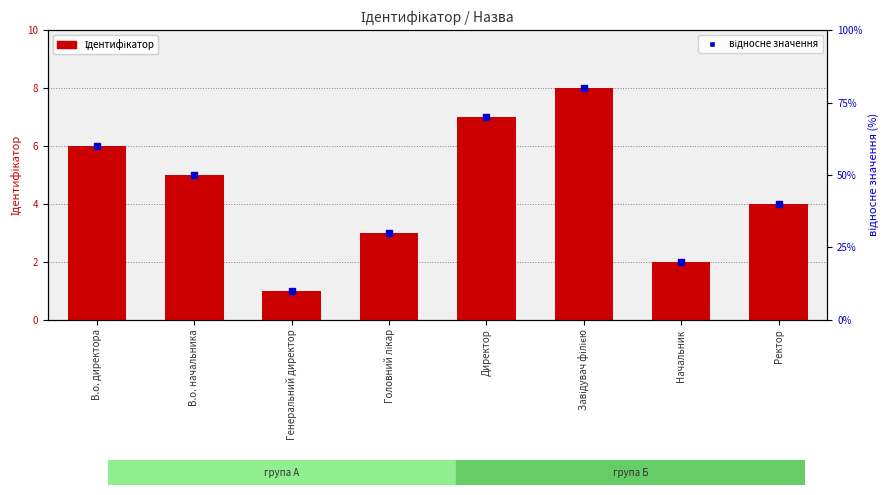

Which series reaches the maximum Y coordinate?

відносне значення